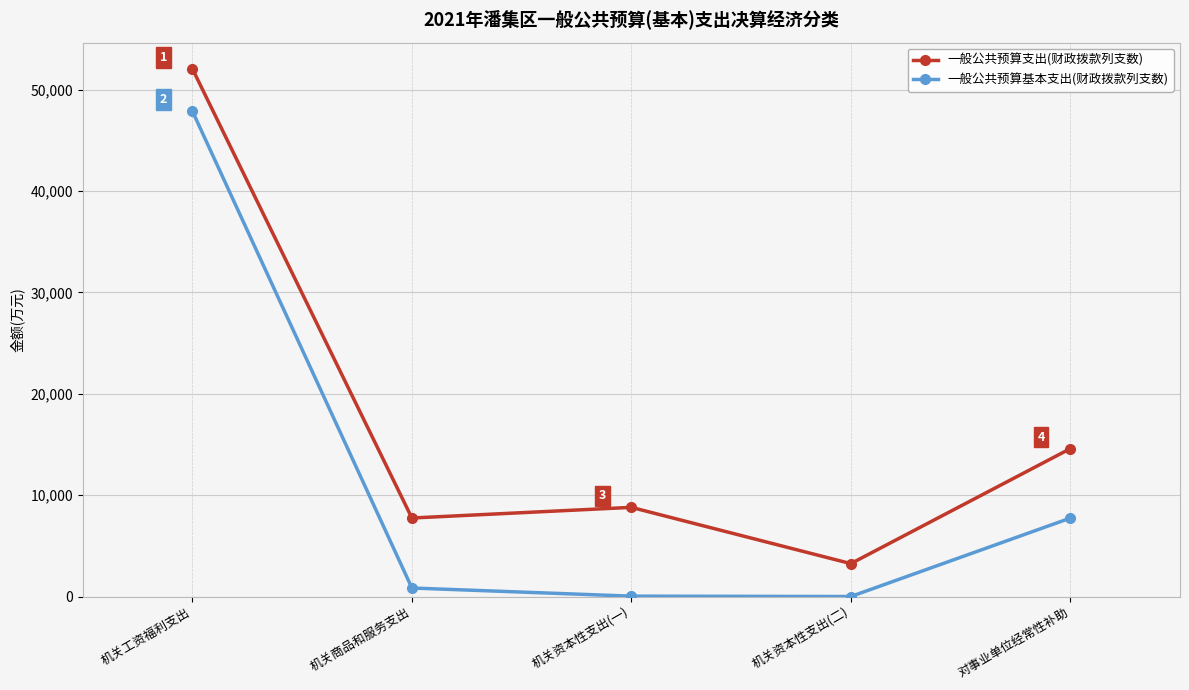

How many categories are shown in the chart?

5